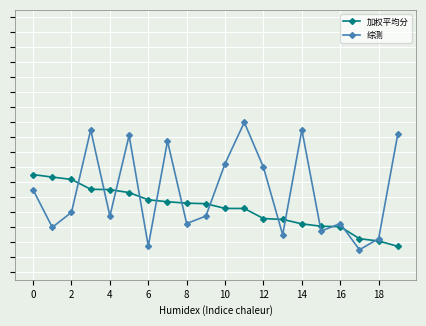

At how many categories does at least one series exceed 85?

18